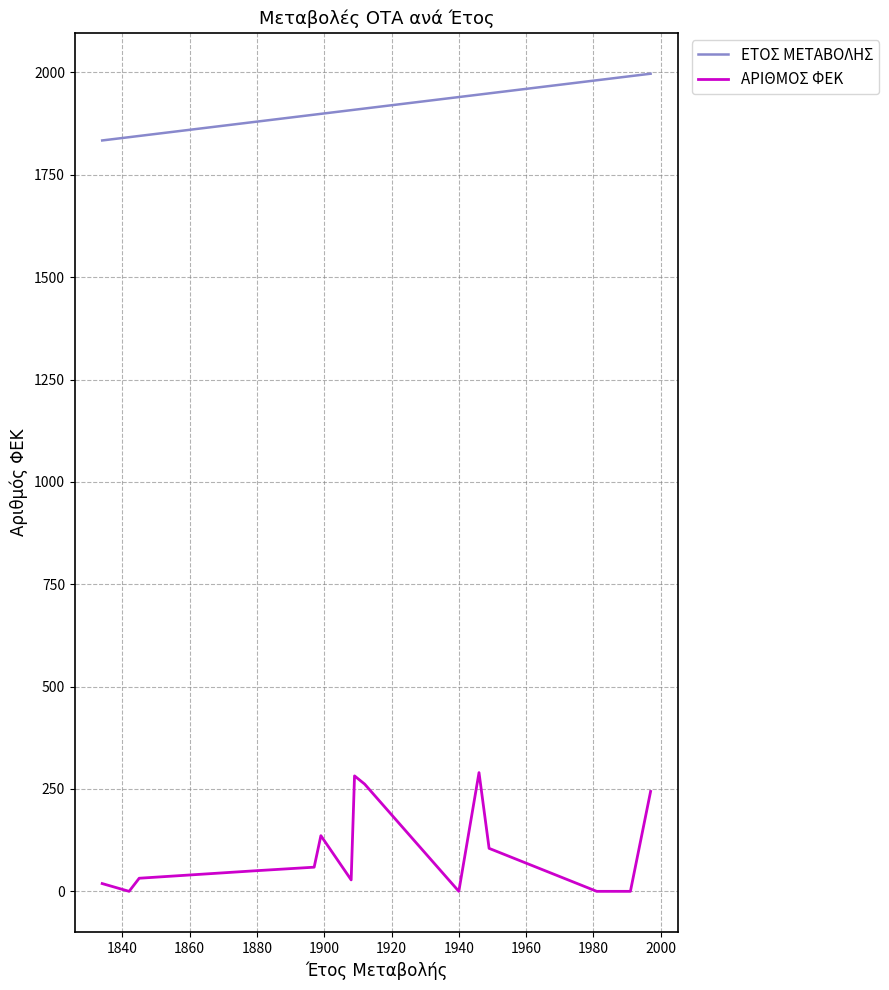

What is the difference between the maximum and minimum values in the ΑΡΙΘΜΟΣ ΦΕΚ series?

290